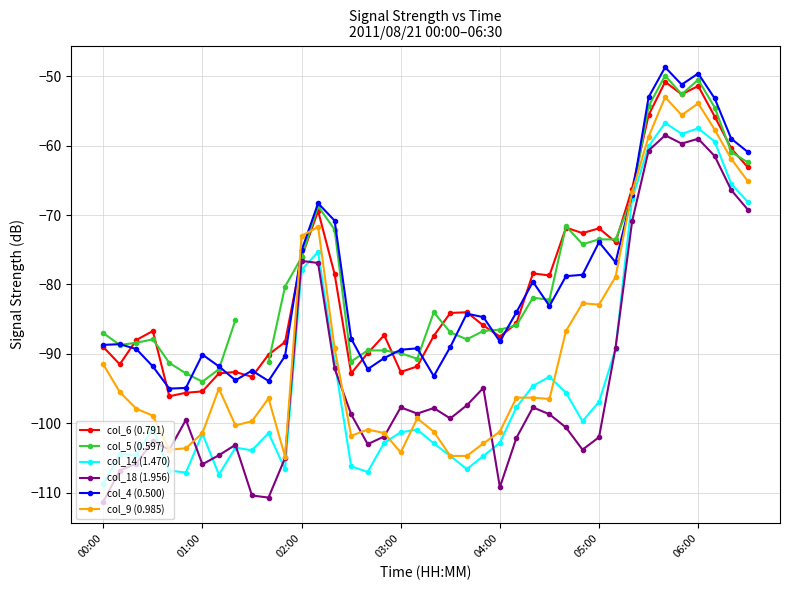

How many intersections are there between col_4 (0.500) and col_5 (0.597)?

13